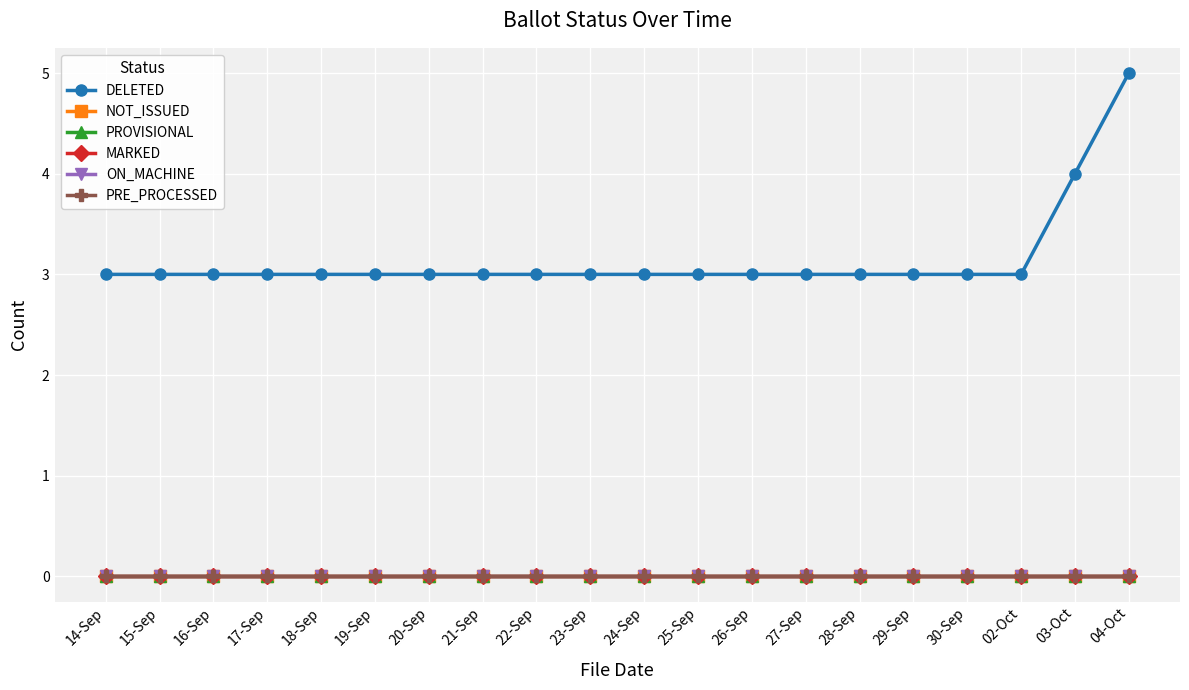

Does the chart have visible grid lines?

Yes